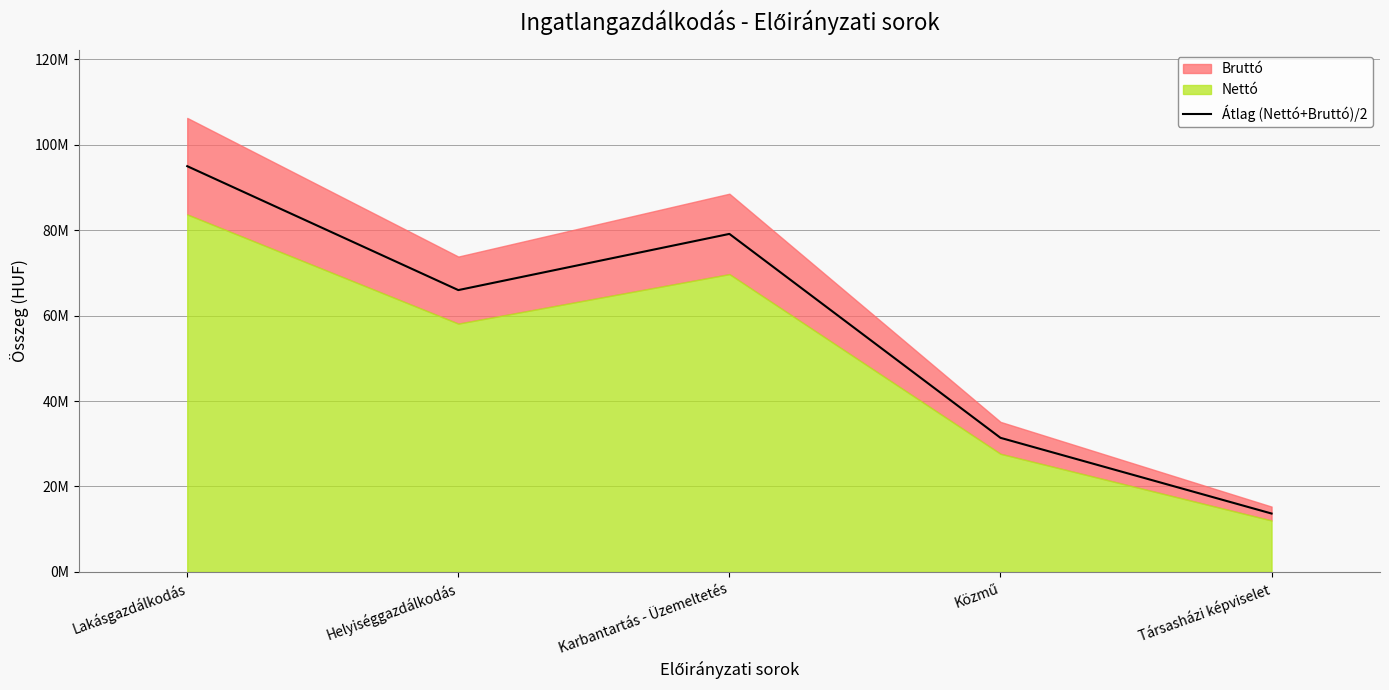

The value at Lakásgazdálkodás is 31863950.2. True or false?

False